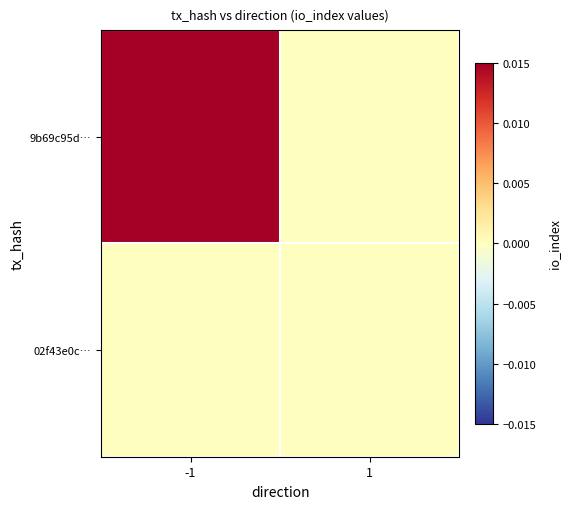

Reading left to right, what are all the values shown in this chart?

9b69c95d…: -1=1	1=0
02f43e0c…: -1=0	1=0